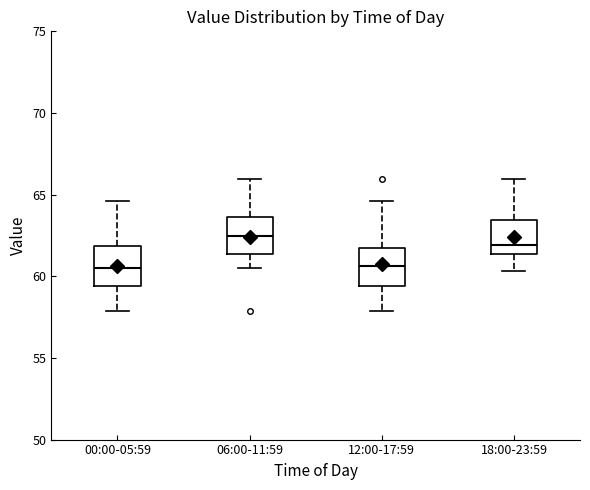

Reading left to right, transcribe this box plot: for each box, give where its median line is, the range the box spans, and where its two whiskers end, as read against the y-axis. The values are not printed on the chart, so give them approximately, as read against the axis.

00:00-05:59: median 60.5, box 59.5 to 62.0, whiskers 58.0 to 64.5
06:00-11:59: median 62.5, box 61.5 to 63.5, whiskers 60.5 to 66.0
12:00-17:59: median 60.5, box 59.5 to 61.5, whiskers 58.0 to 64.5
18:00-23:59: median 62.0, box 61.5 to 63.5, whiskers 60.5 to 66.0